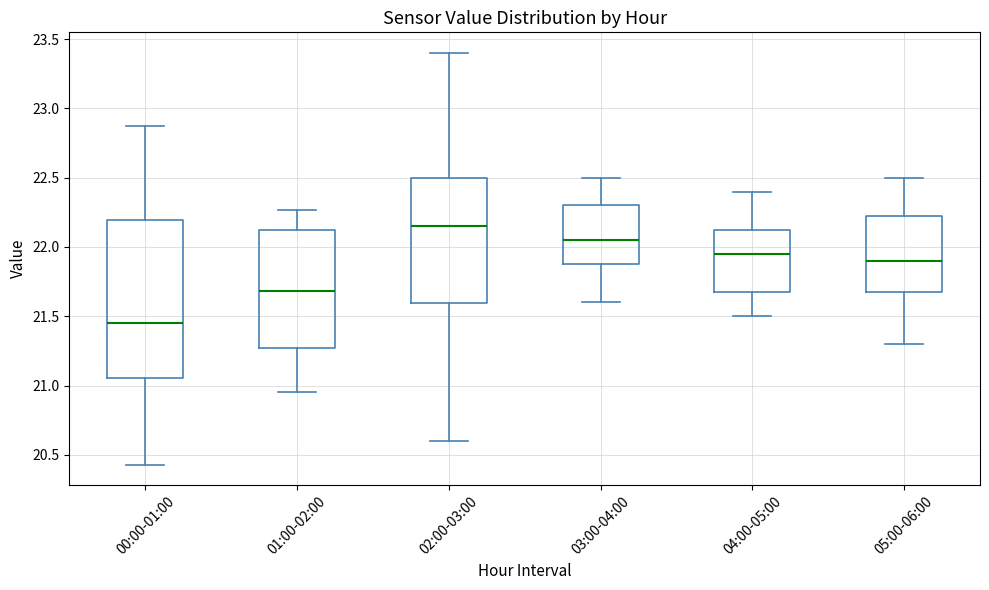

Which box is the tallest, from its lower edge to its upper edge?

00:00-01:00